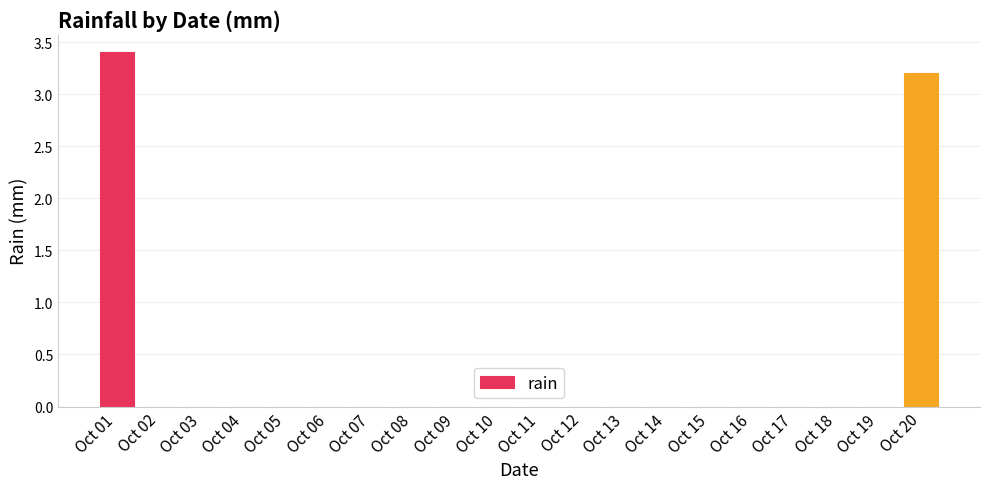

How many data points does each series have?

20